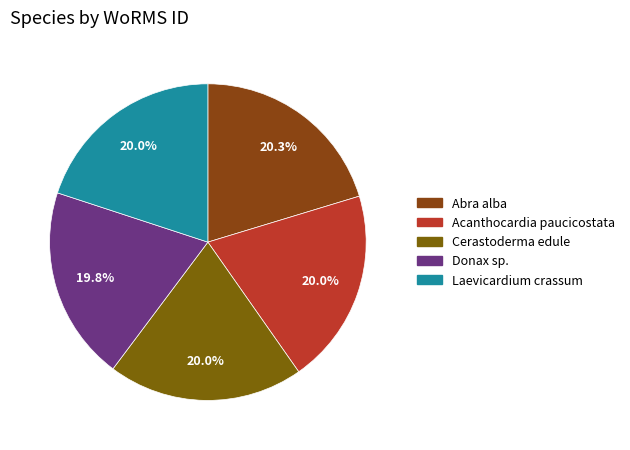

Which has a higher value, Acanthocardia paucicostata or Donax sp.?

Acanthocardia paucicostata